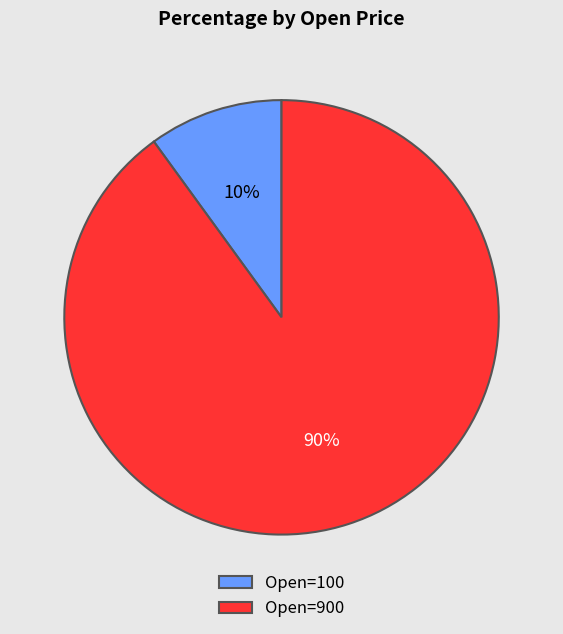

Count the number of slices in the pie.

2